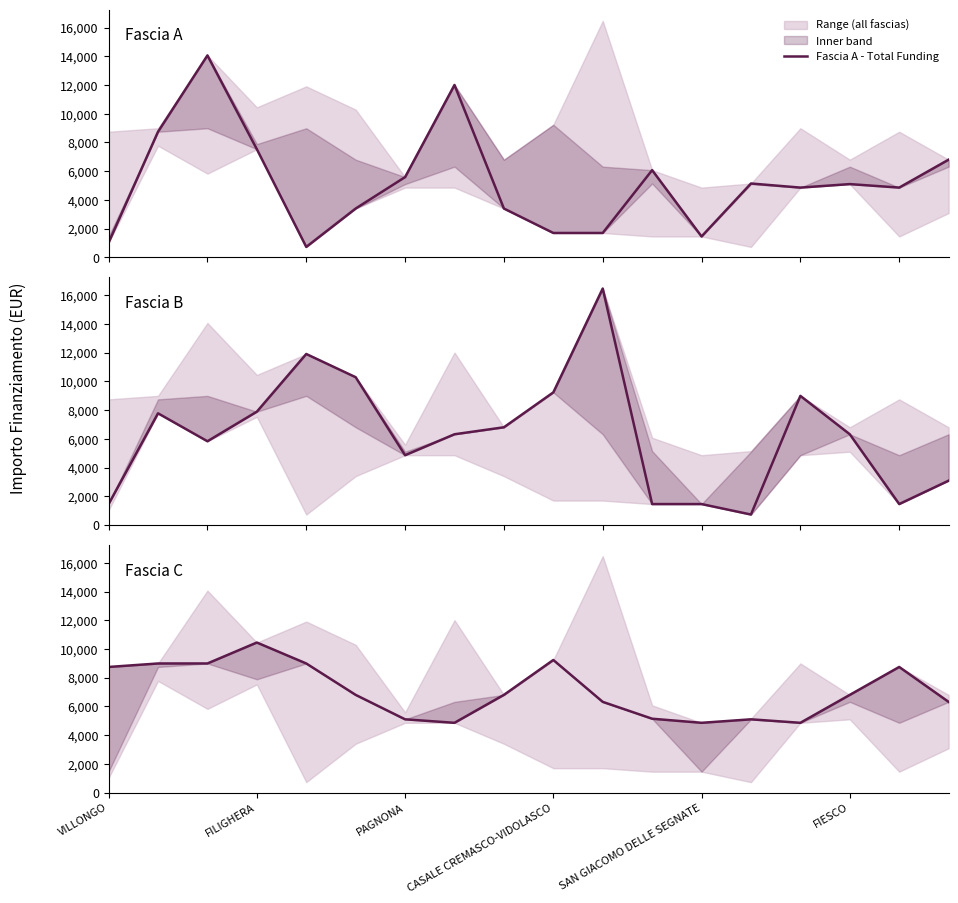

How many data points in Fascia A - Total Funding are above 5103?

8